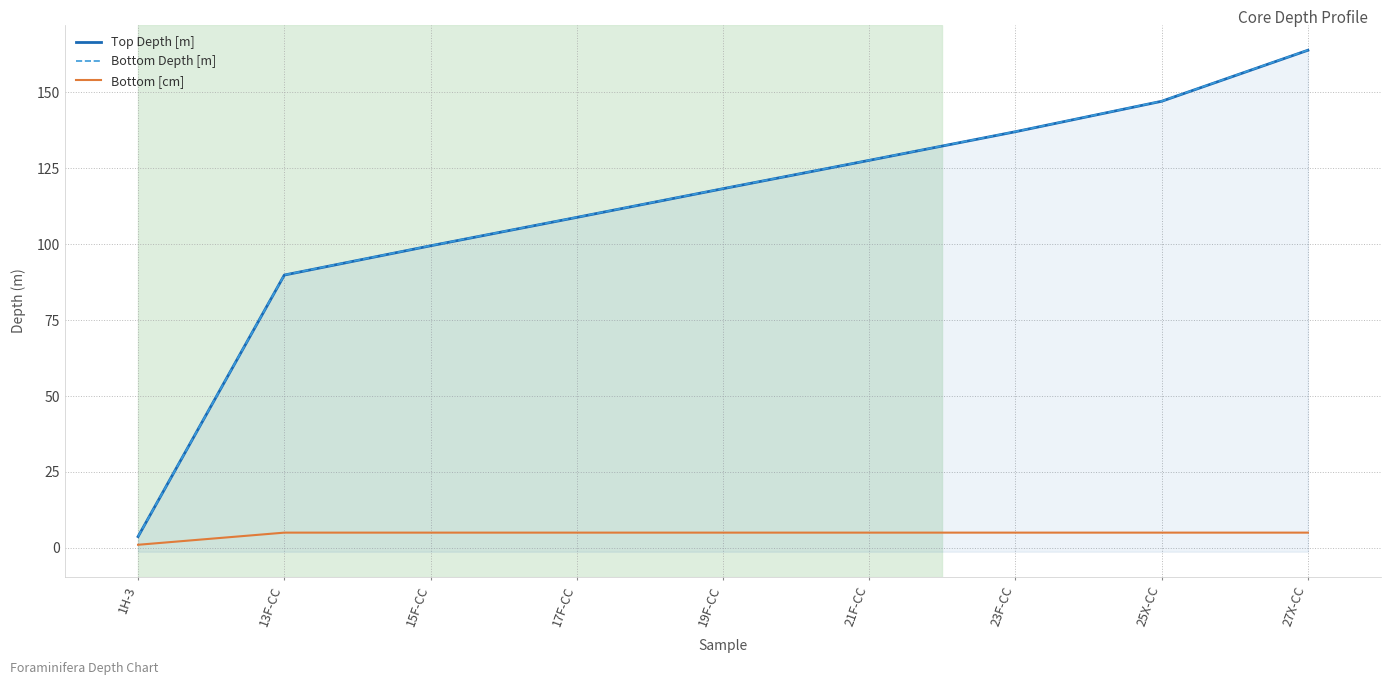

What is the value of the Bottom [cm] point at the 7th from the left?

5.0